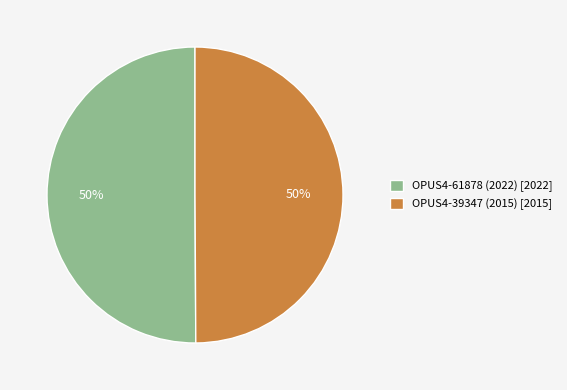

What is the ratio of the value at OPUS4-61878 (2022) [2022] to the value at OPUS4-39347 (2015) [2015]?

1.0